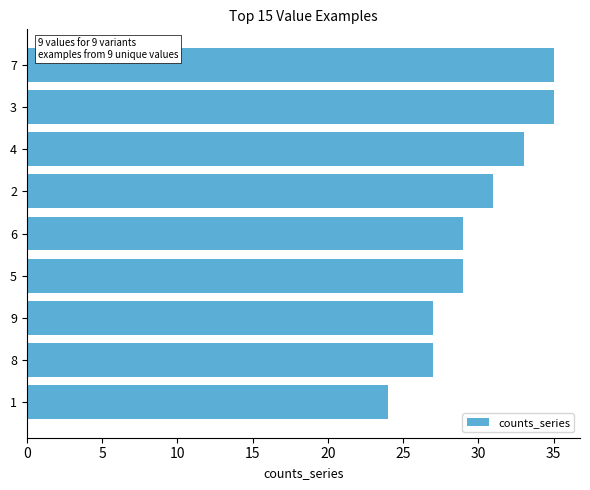

What position from the bottom is 6?

5